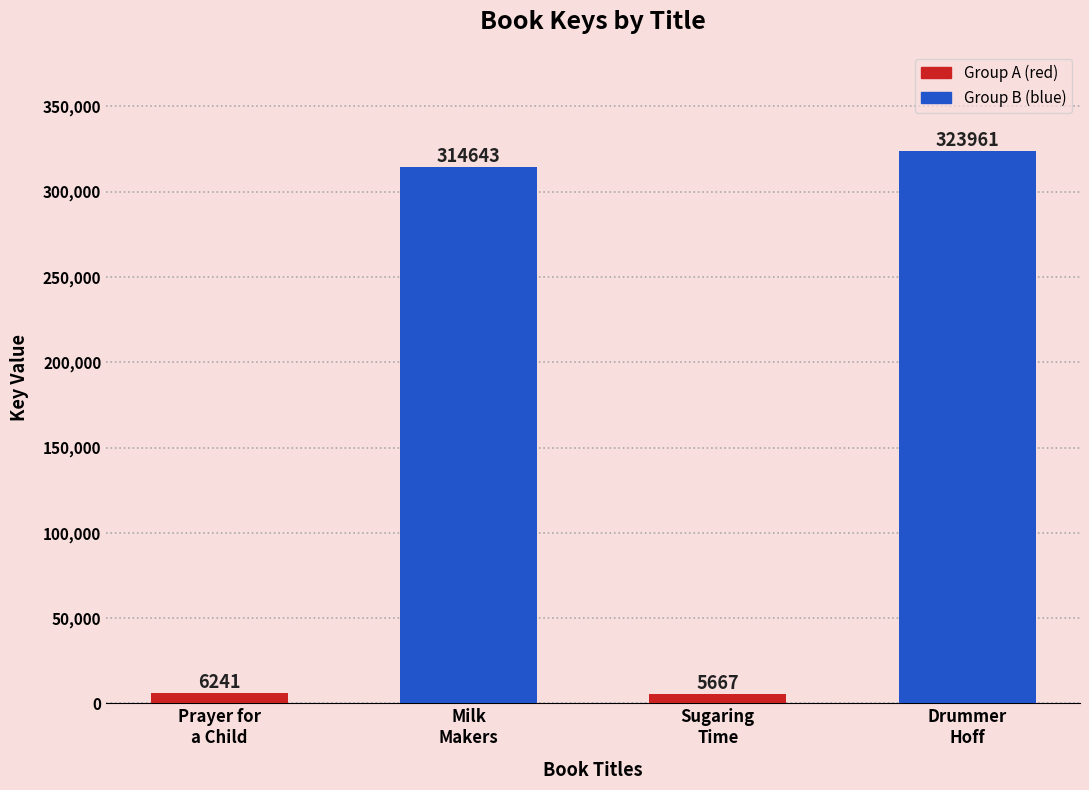

What value does the data have at Milk Makers, to the nearest 10?

314640